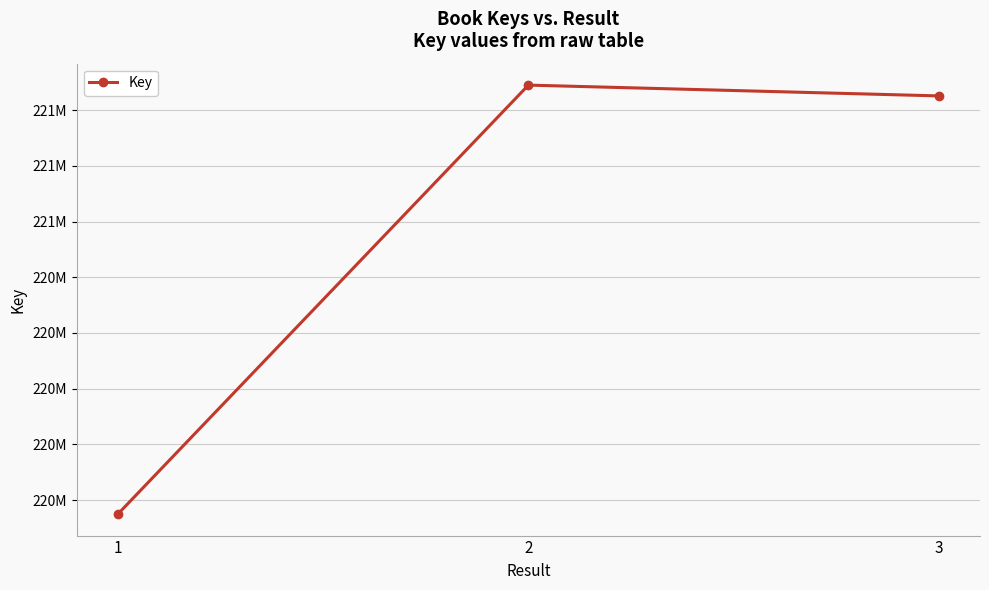

Does the chart have visible grid lines?

Yes